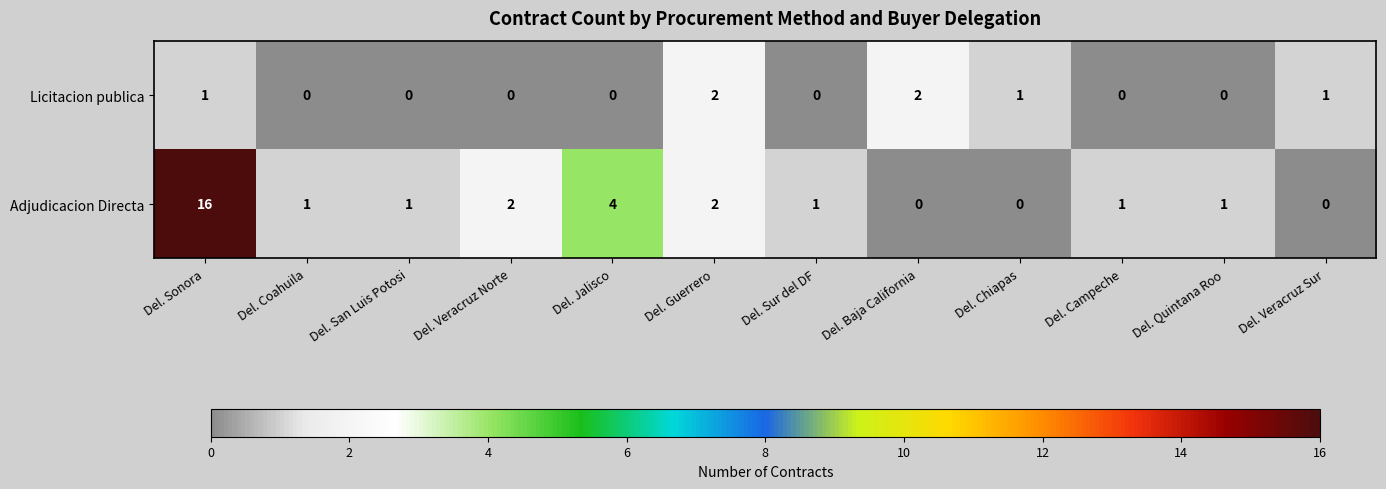

What is the difference between the maximum and minimum values in the Adjudicacion Directa series?

16